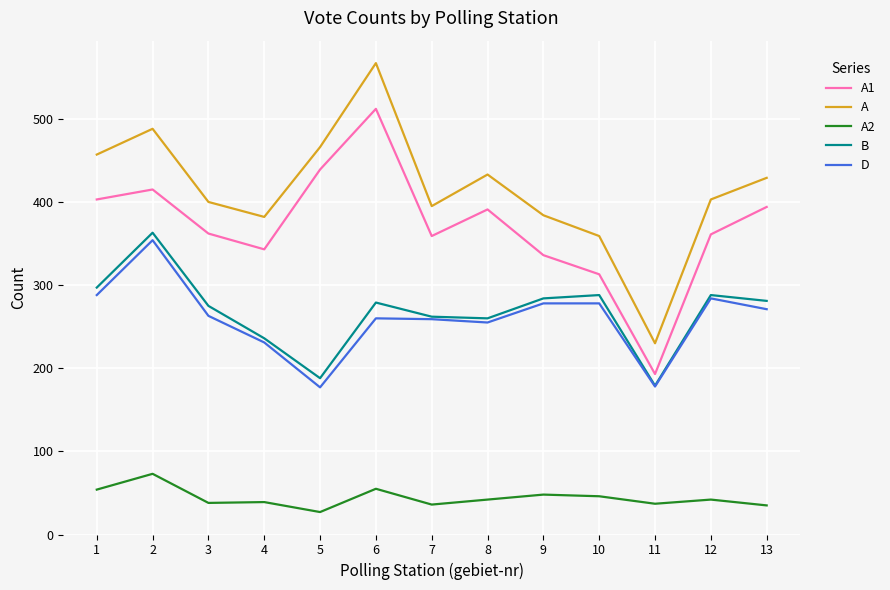

What is the sum of the A1 values at 4 and 8?

734